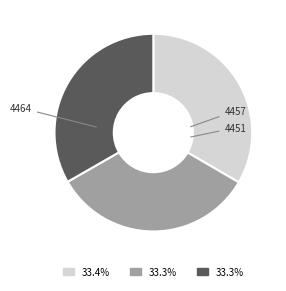

To the nearest percent, what percentage of the pie is 4457?

33%